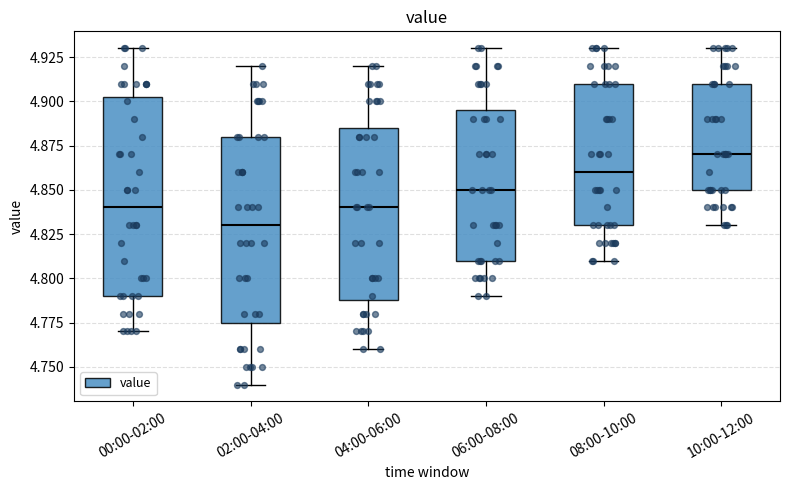

Reading left to right, transcribe this box plot: for each box, give where its median line is, the range the box spans, and where its two whiskers end, as read against the y-axis. The values are not printed on the chart, so give them approximately, as read against the axis.

00:00-02:00: median 4.840, box 4.790 to 4.905, whiskers 4.770 to 4.930
02:00-04:00: median 4.830, box 4.775 to 4.880, whiskers 4.740 to 4.920
04:00-06:00: median 4.840, box 4.790 to 4.885, whiskers 4.760 to 4.920
06:00-08:00: median 4.850, box 4.810 to 4.895, whiskers 4.790 to 4.930
08:00-10:00: median 4.860, box 4.830 to 4.910, whiskers 4.810 to 4.930
10:00-12:00: median 4.870, box 4.850 to 4.910, whiskers 4.830 to 4.930